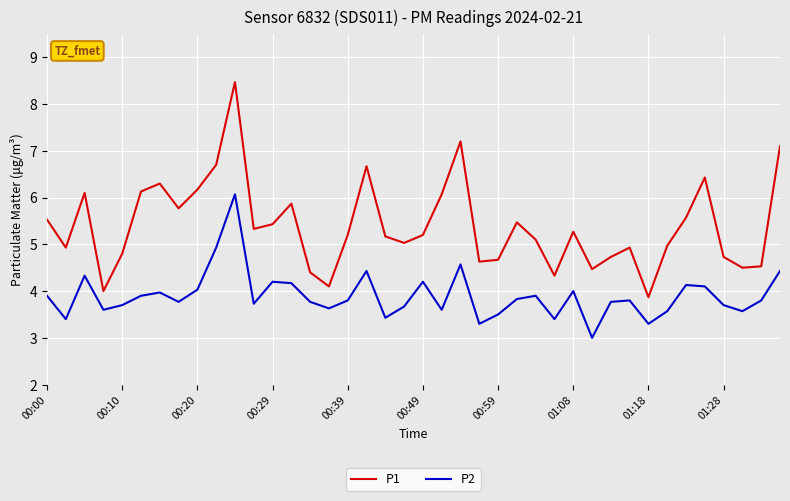

True or false: P1 and P2 intersect in this chart.

False